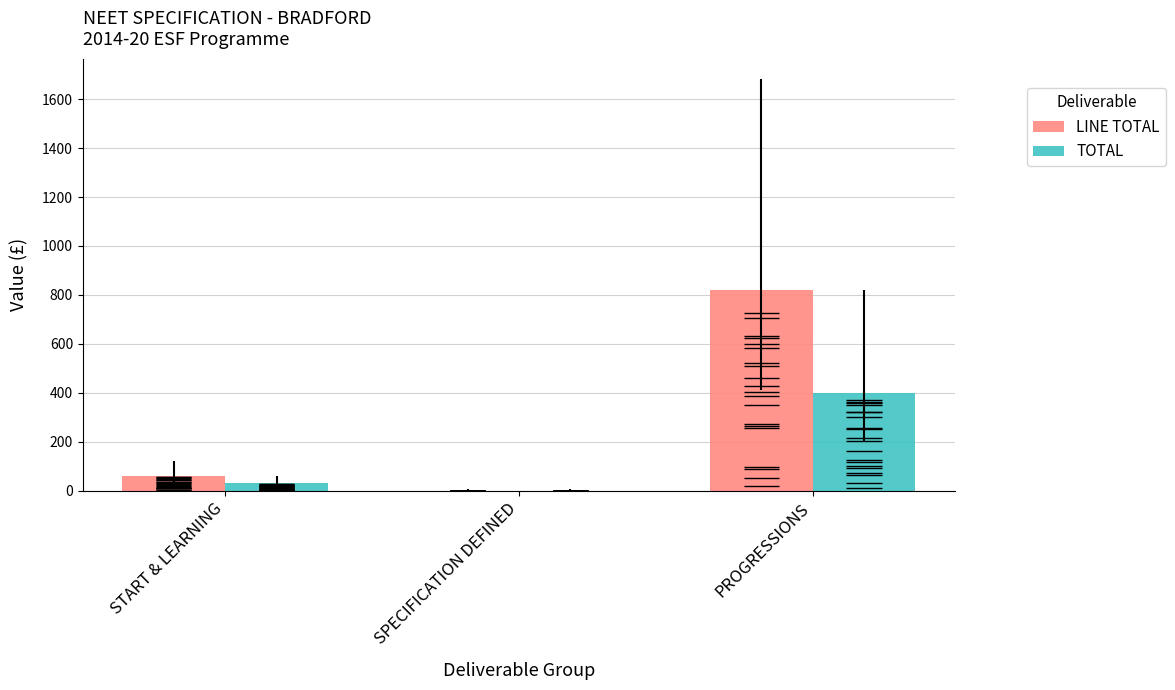

What is the sum of all LINE TOTAL values?

880